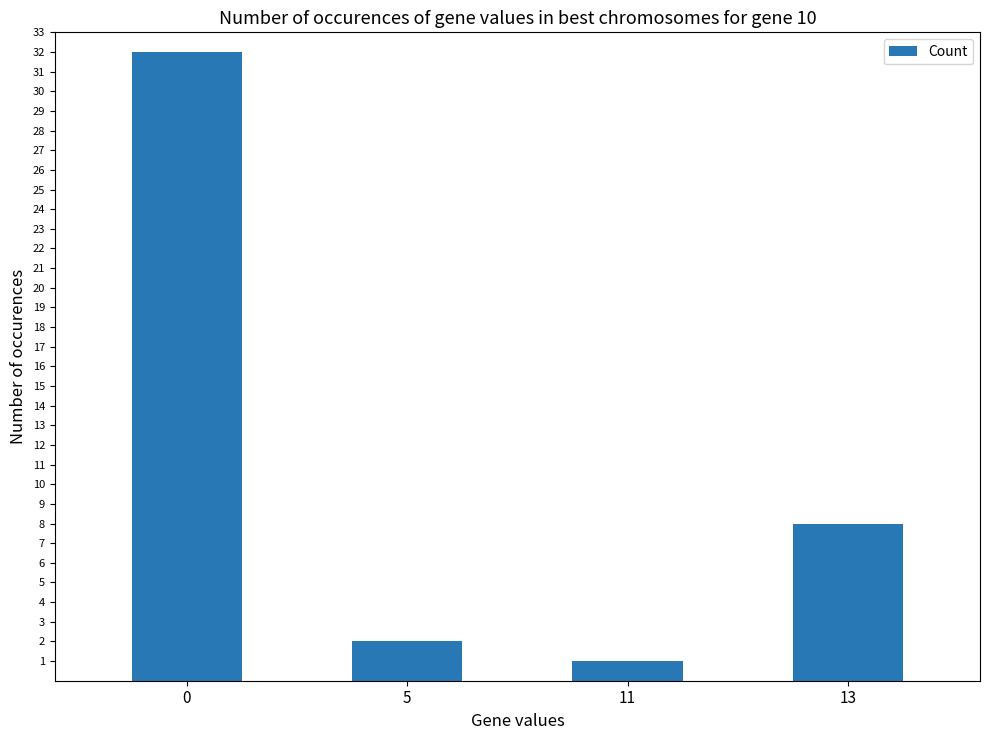

List the labels in order of value, smallest first.

11, 5, 13, 0